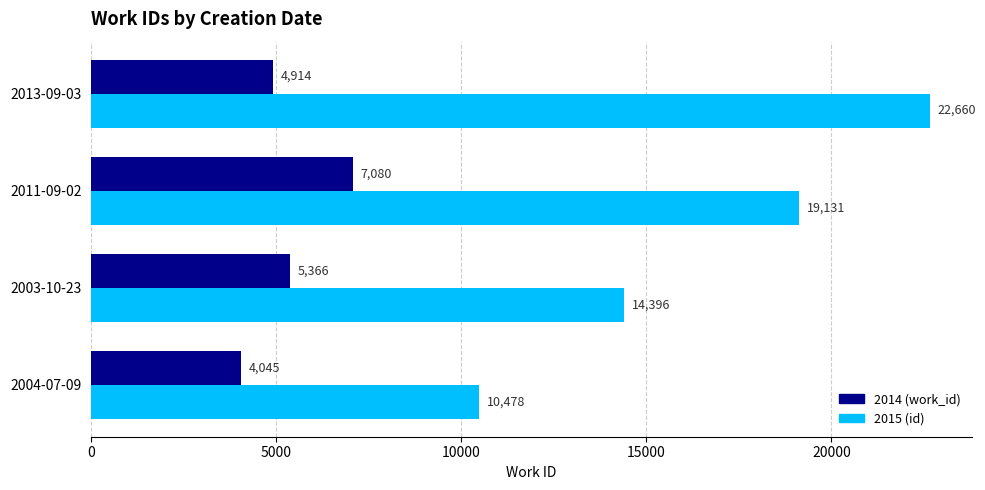

At which category is the sum across all series the highest?

2013-09-03